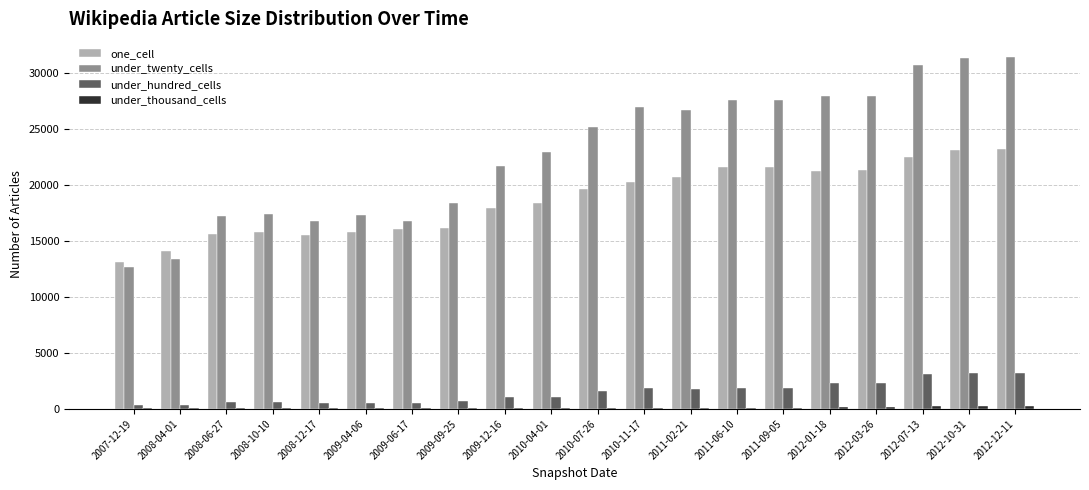

The value of under_hundred_cells at 2009-12-16 is 1026. True or false?

True